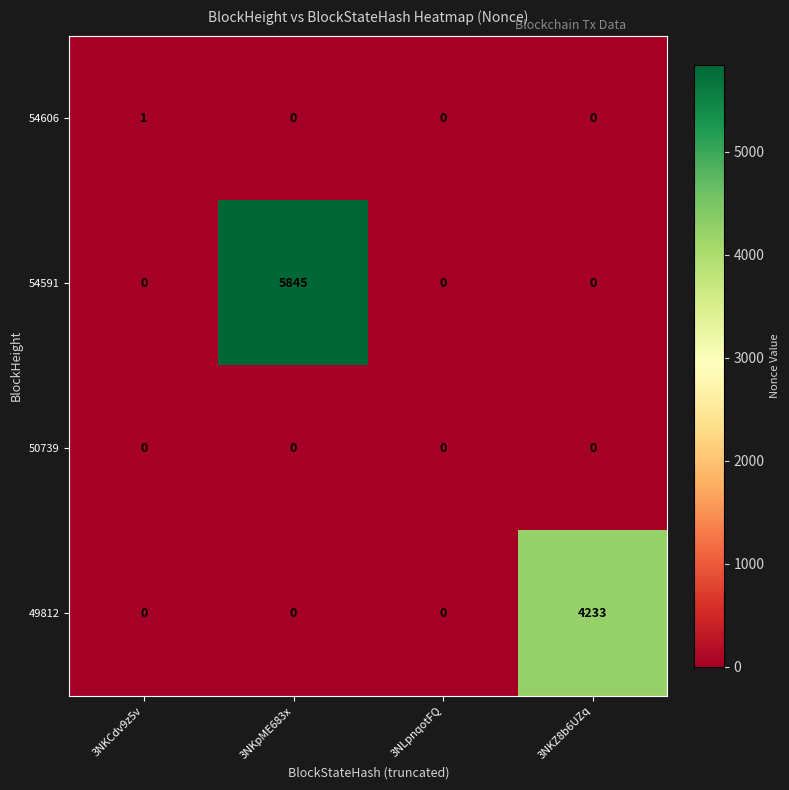

How many distinct data groups are displayed?

4